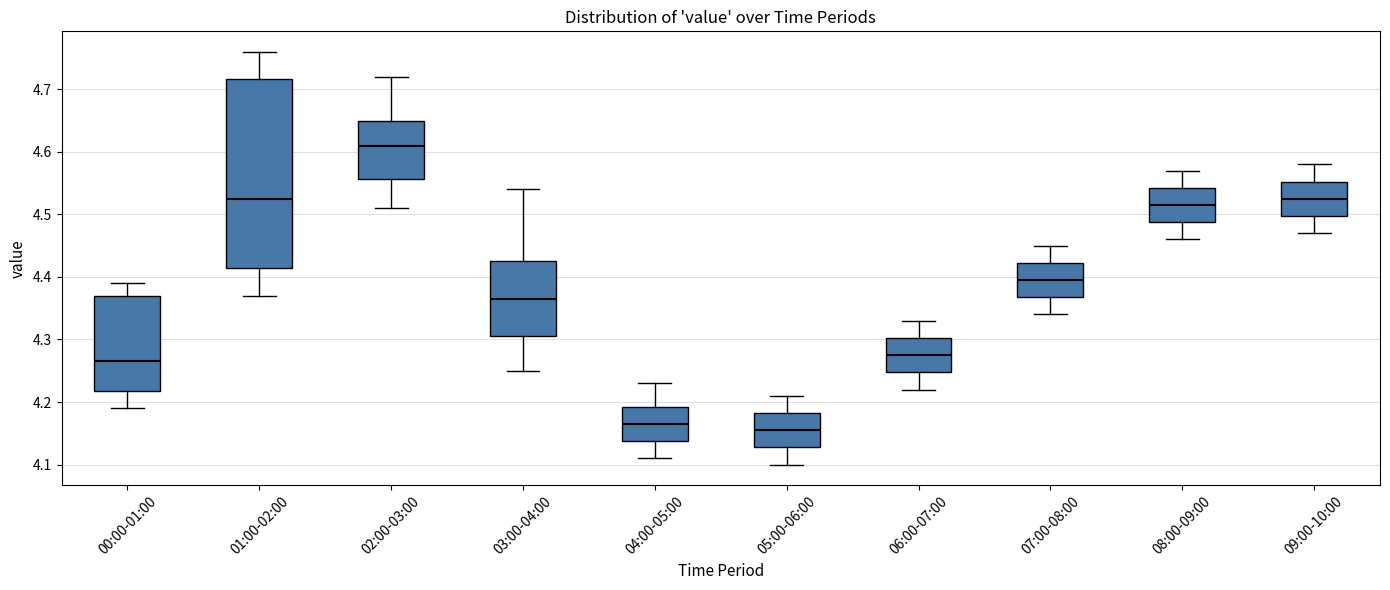

Comparing the boxes themselves (not the whiskers), which one is the tallest?

01:00-02:00